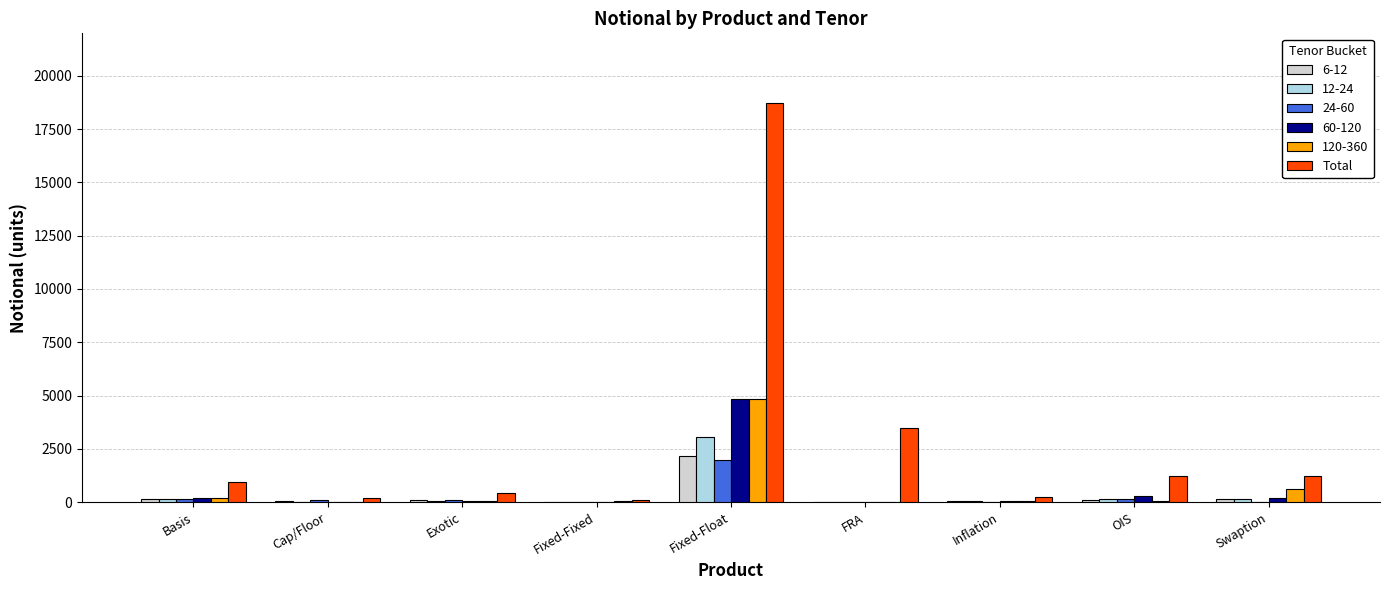

At which label is Total closest to 9410?

FRA